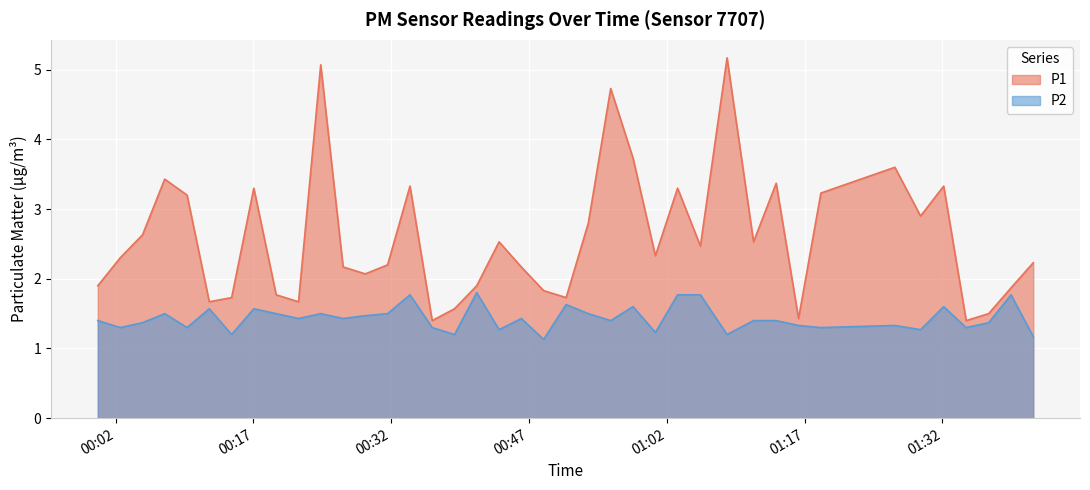

How many interior local valleys does the P2 series have?

14